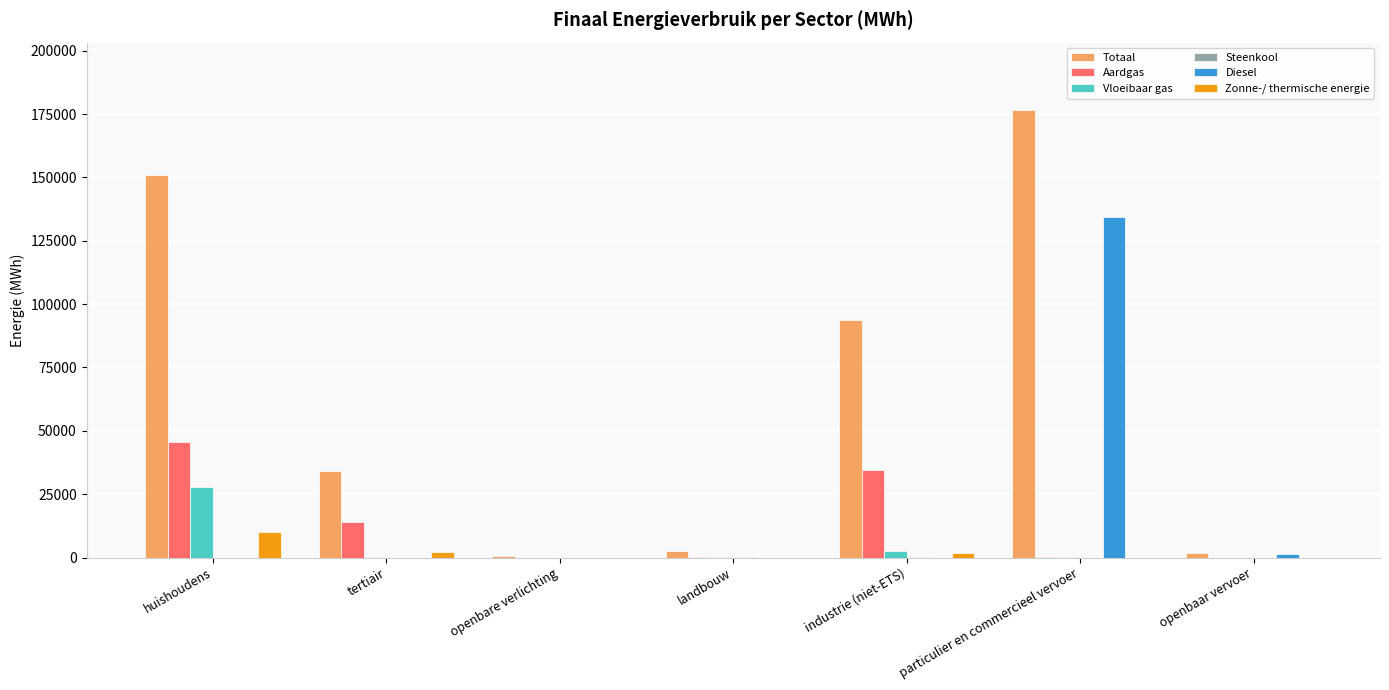

How many groups of bars are there?

7